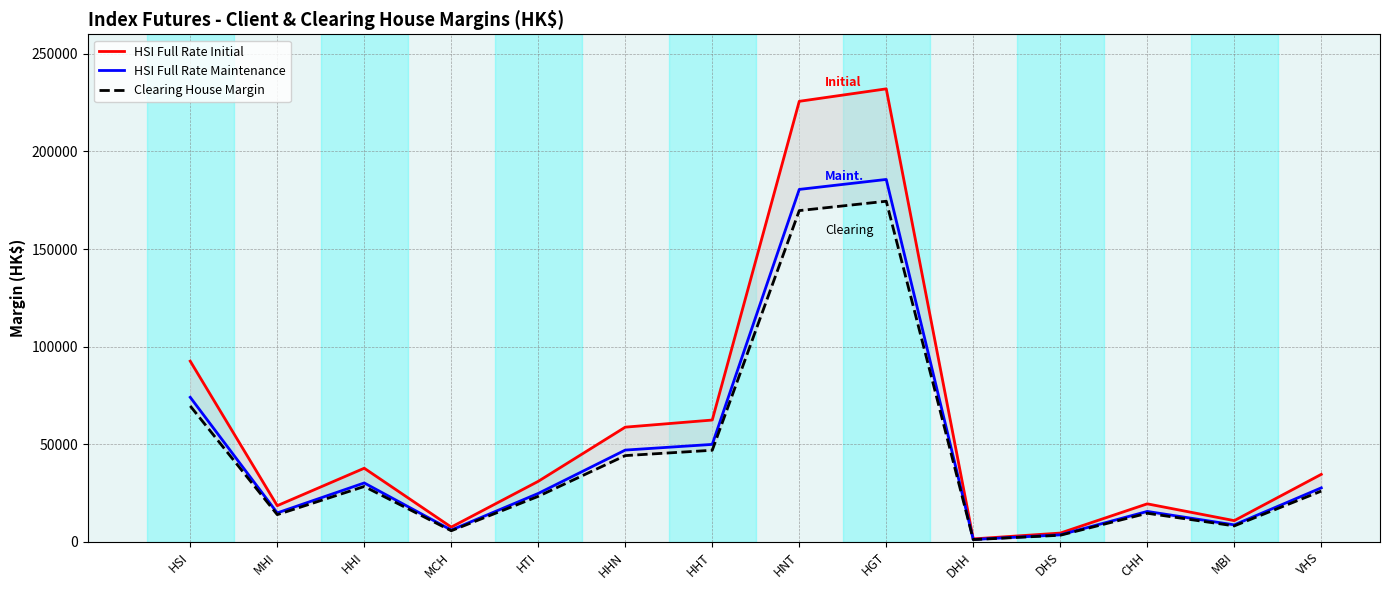

Reading left to right, extract all data points from this chart.

HSI Full Rate Initial: 92568	18513	37705	7541	30989	58746	62390	225687	232071	1489	4482	19457	10852	34566
HSI Full Rate Maintenance: 74054	14810	30164	6032	24791	46996	49912	180549	185656	1191	3585	15565	8681	27652
Clearing House Margin: 69600	13920	28350	5670	23300	44170	46910	169690	174490	1120	3370	14630	8160	25990